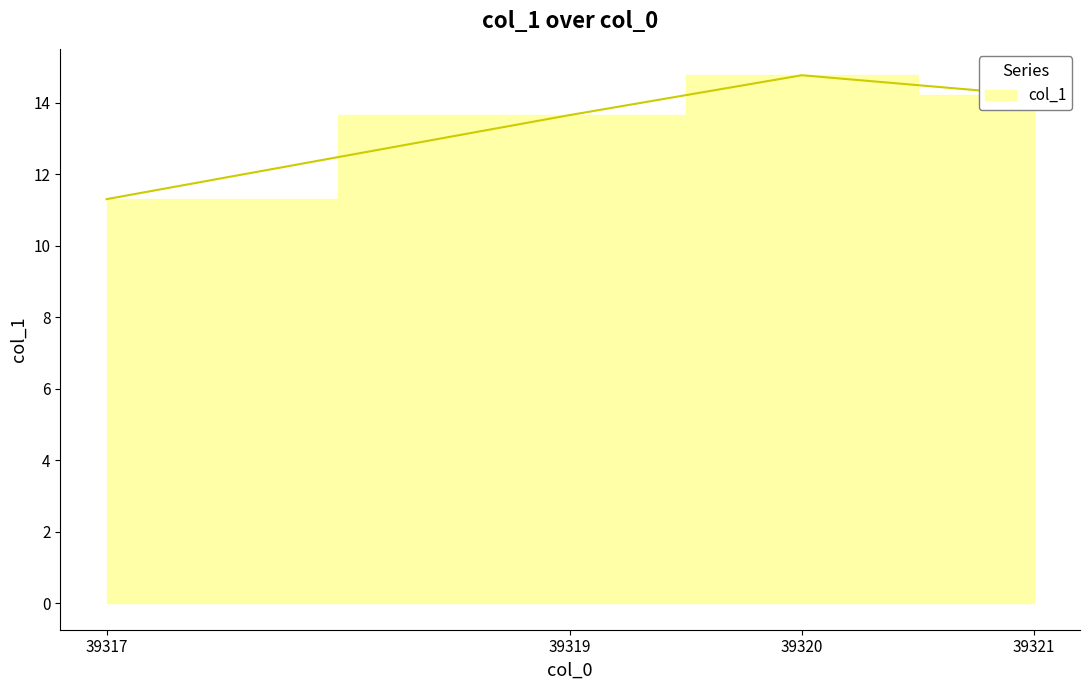

What is the value of the 4th point from the left?

14.2